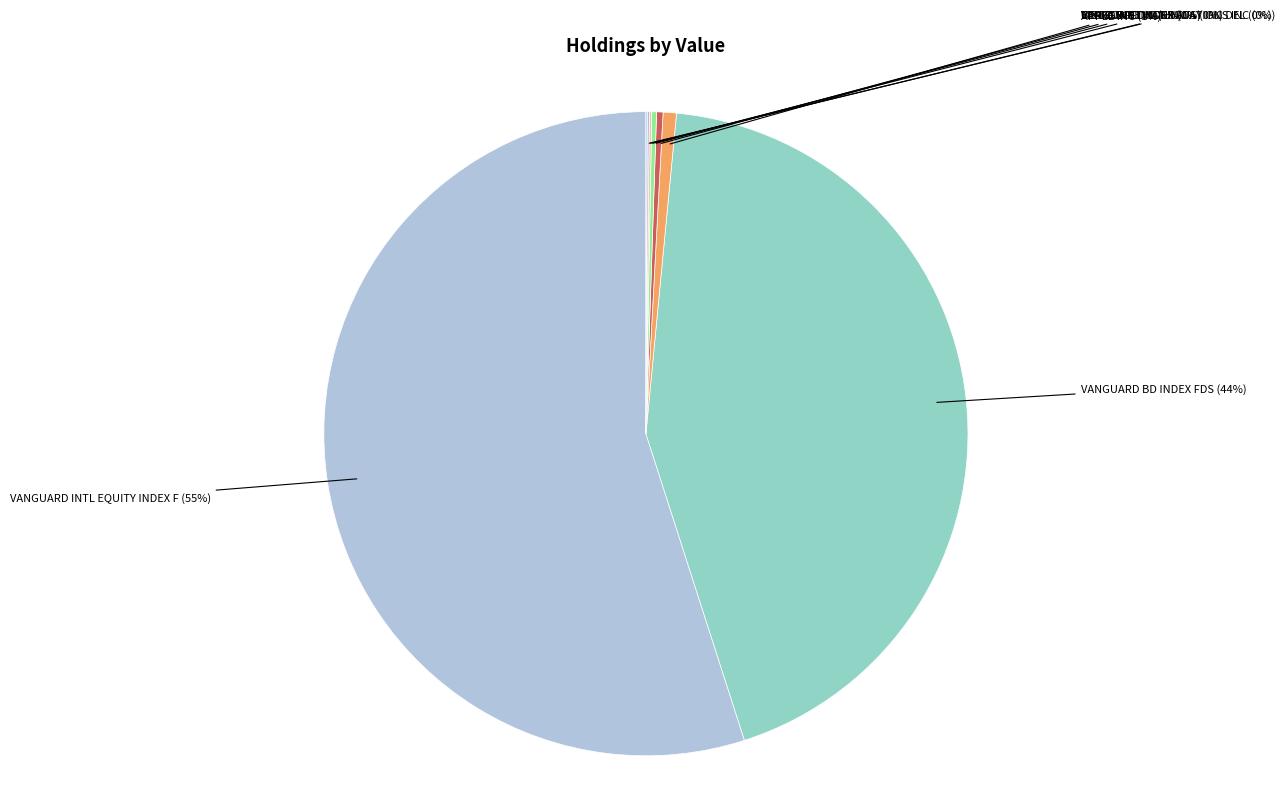

What is the ratio of the value at VANGUARD BD INDEX FDS to the value at CISCO SYS INC?

135.2